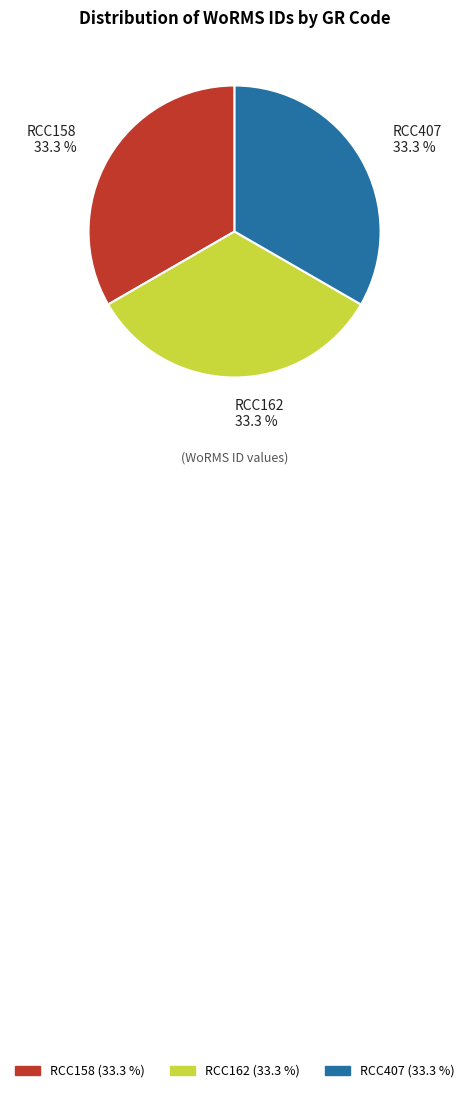

Does RCC407 account for over 50% of the chart?

No